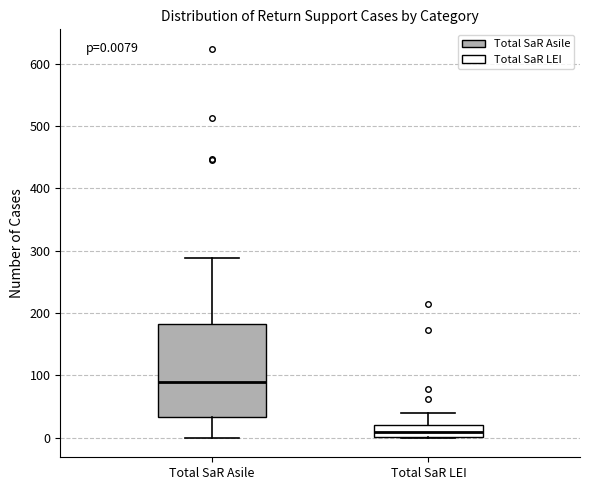

Which box is the tallest, from its lower edge to its upper edge?

Total SaR Asile